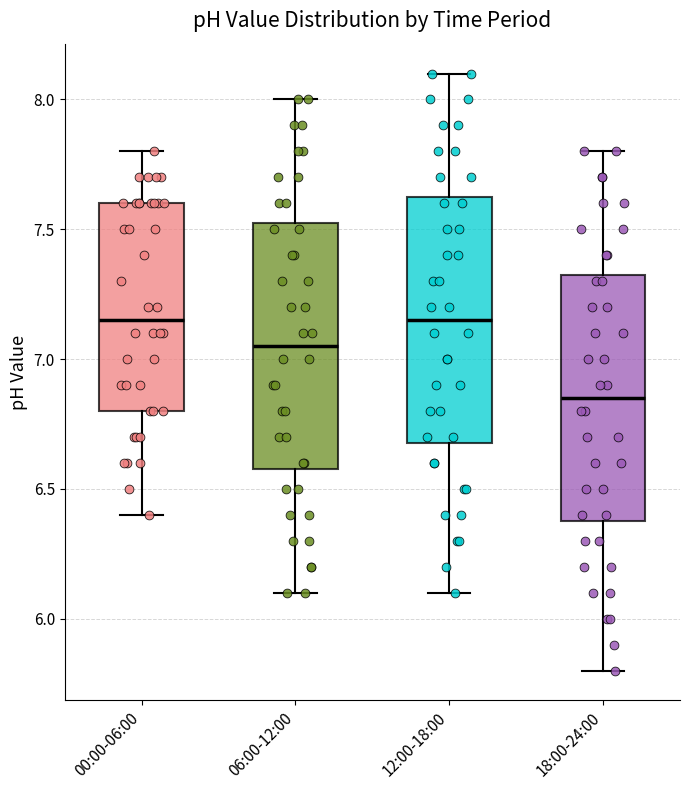

Which box has the lowest median line?

18:00-24:00